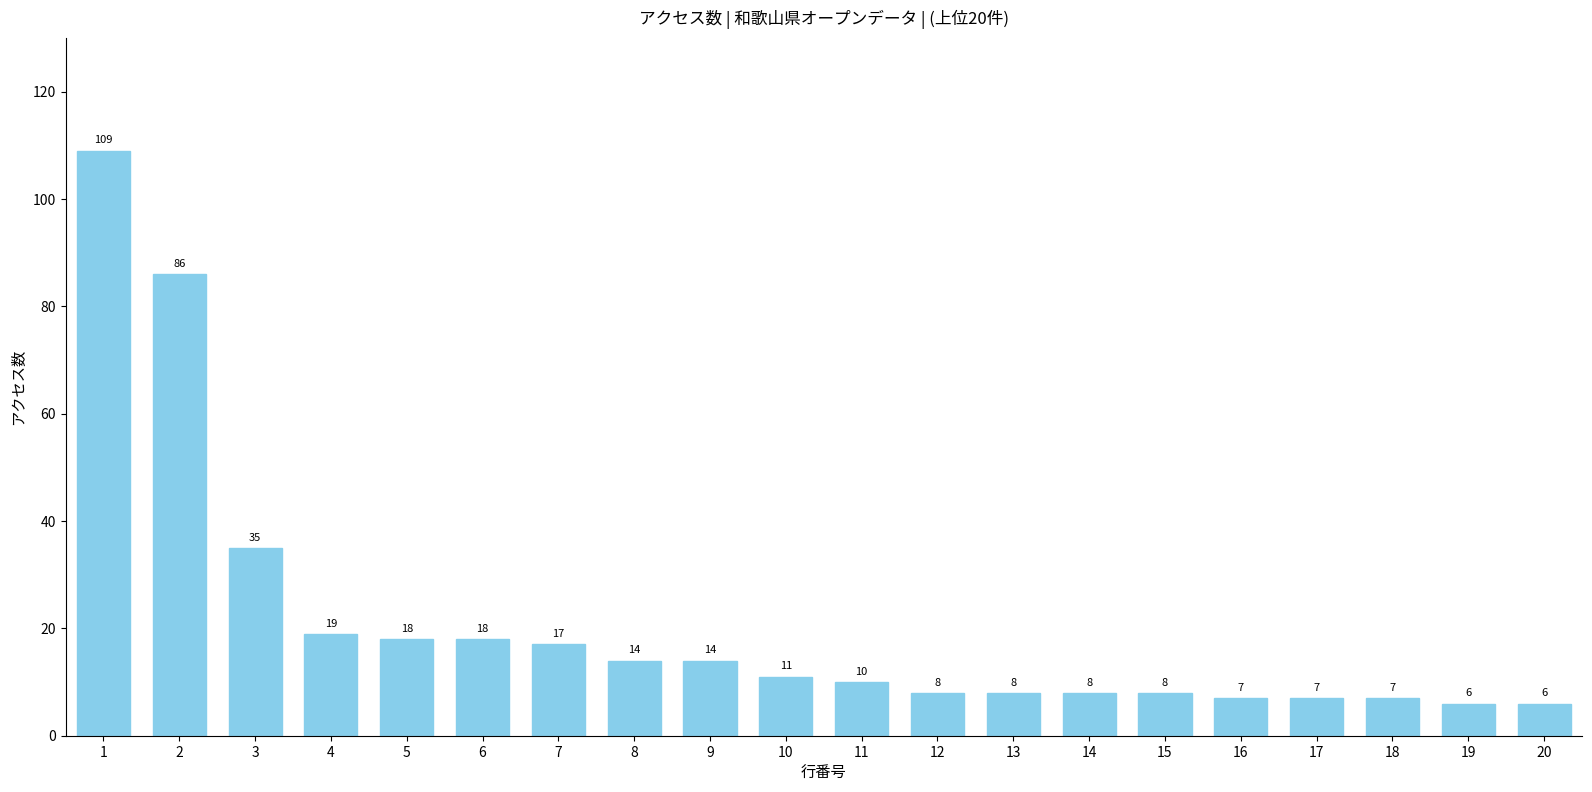

Reading right to left, list all the values displayed in this chart.

6	6	7	7	7	8	8	8	8	10	11	14	14	17	18	18	19	35	86	109